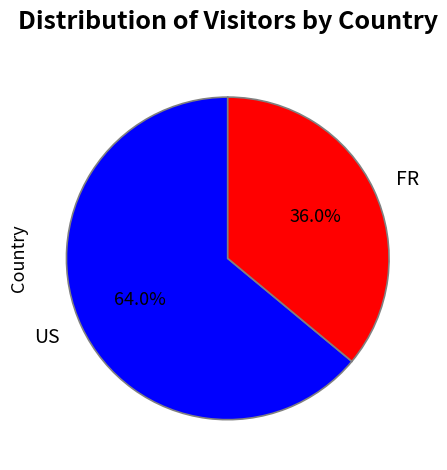

Between FR and US, which is larger?

US